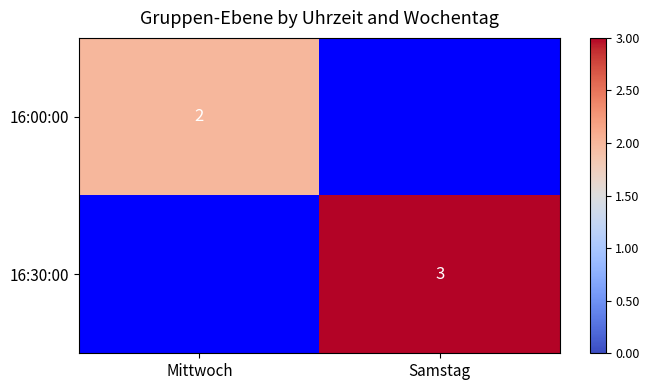

The value of 16:30:00 at Samstag is 3. True or false?

True